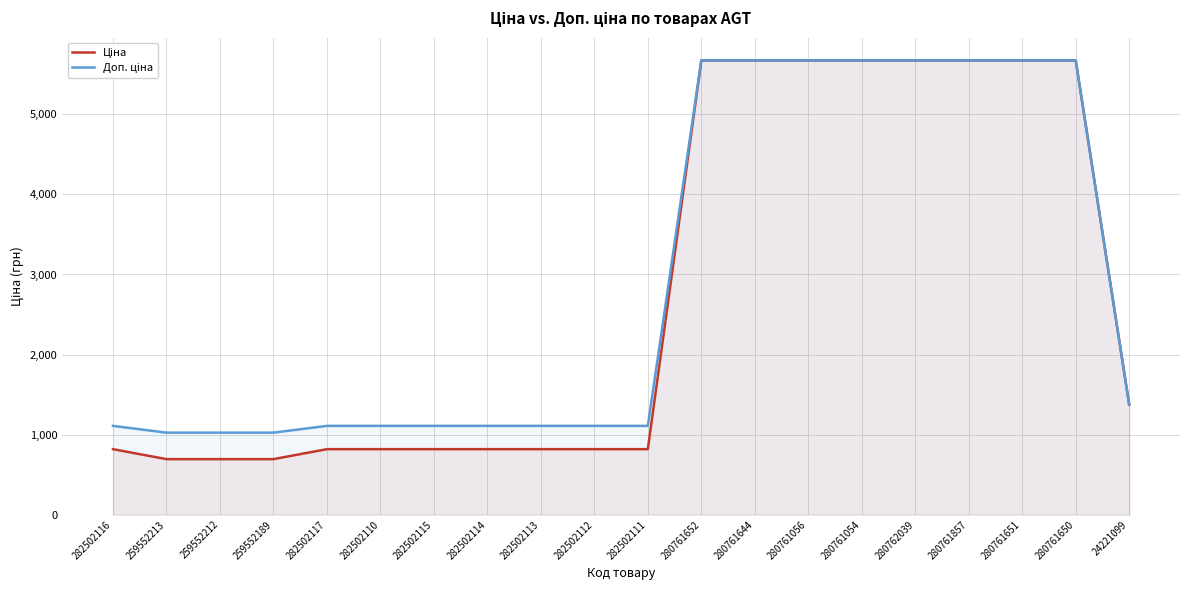

Which series has the widest spread of values?

Ціна